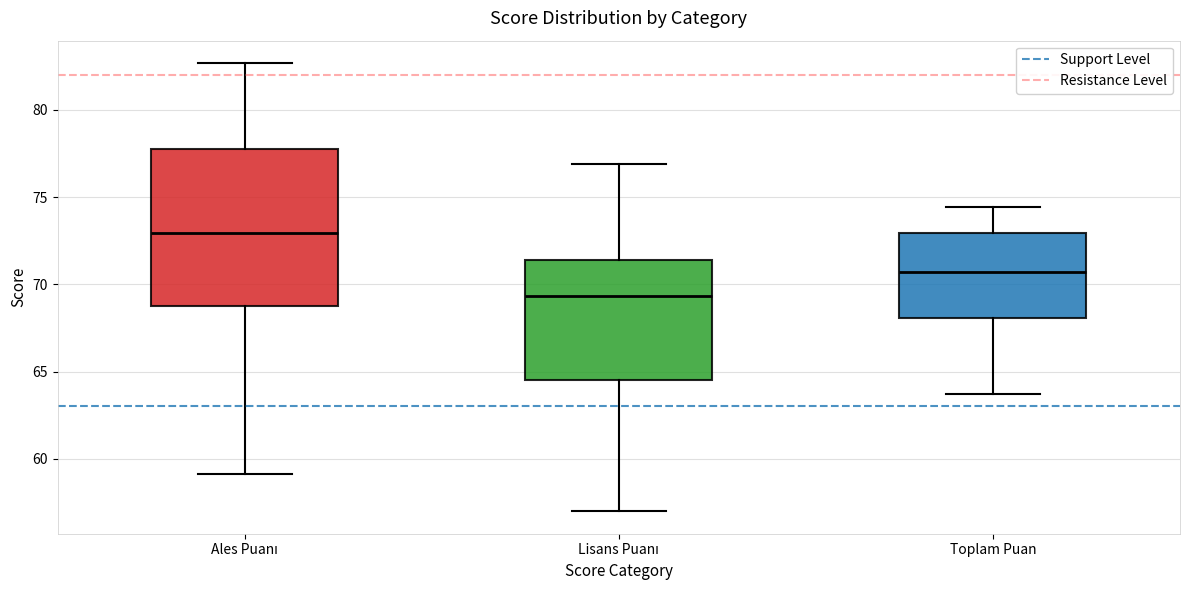

Reading left to right, transcribe this box plot: for each box, give where its median line is, the range the box spans, and where its two whiskers end, as read against the y-axis. The values are not printed on the chart, so give them approximately, as read against the axis.

Ales Puanı: median 73.0, box 69.0 to 78.0, whiskers 59.0 to 82.5
Lisans Puanı: median 69.5, box 64.5 to 71.5, whiskers 57.0 to 77.0
Toplam Puan: median 70.5, box 68.0 to 73.0, whiskers 63.5 to 74.5